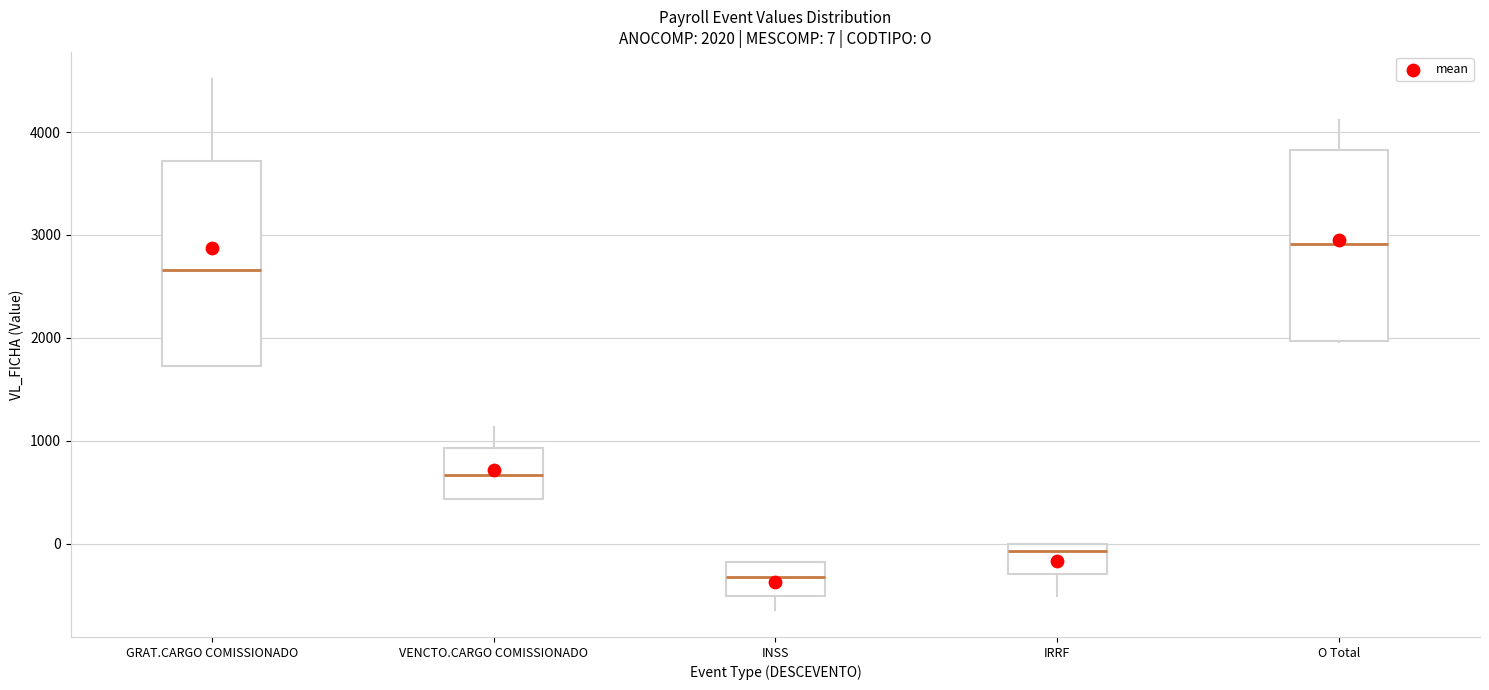

Which box's median line is the lowest?

INSS